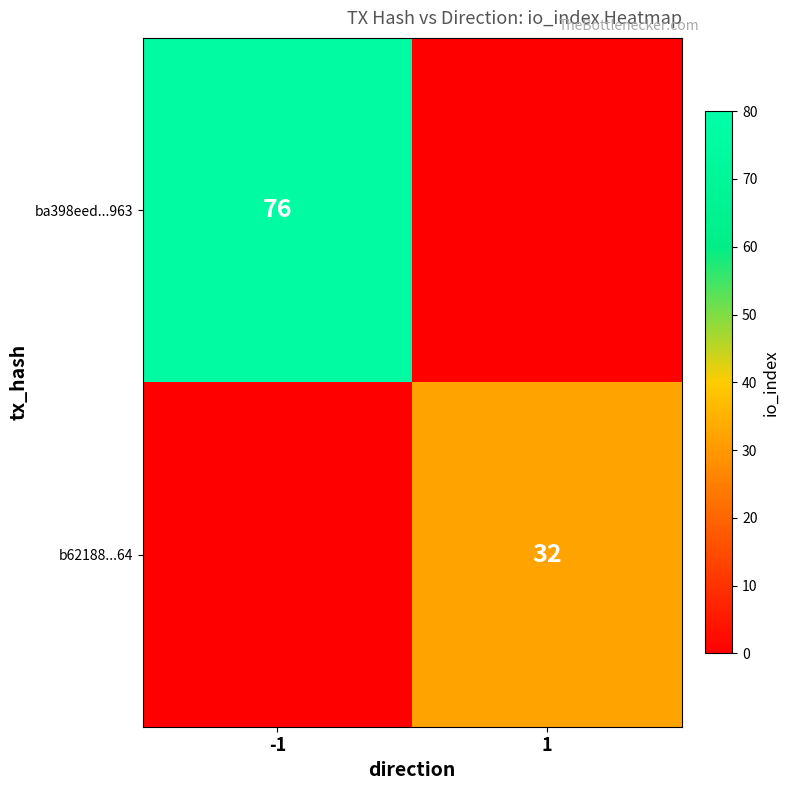

Between 1 and -1, which is larger?

-1